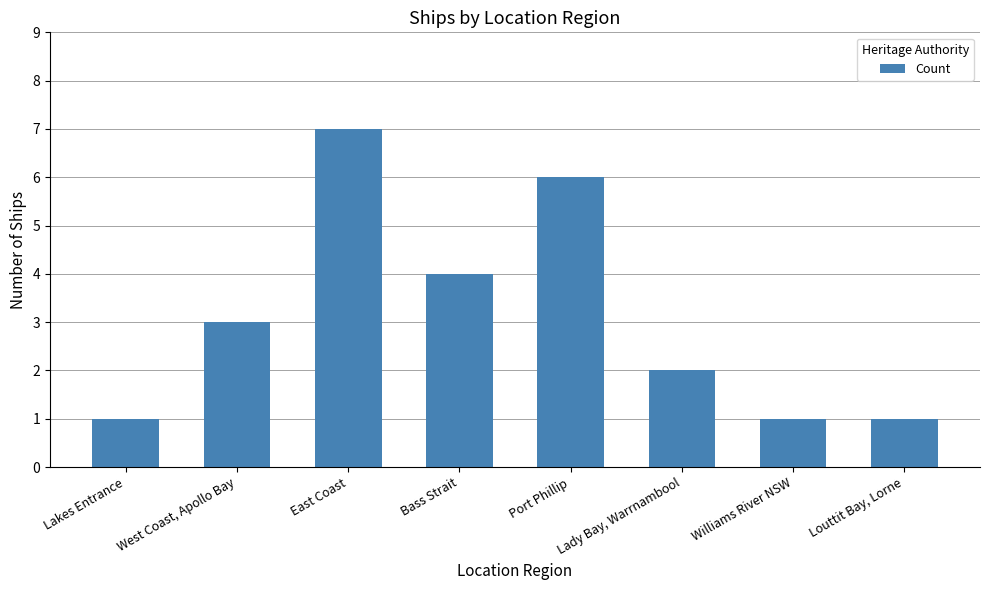

What is the maximum value shown in the chart?

7